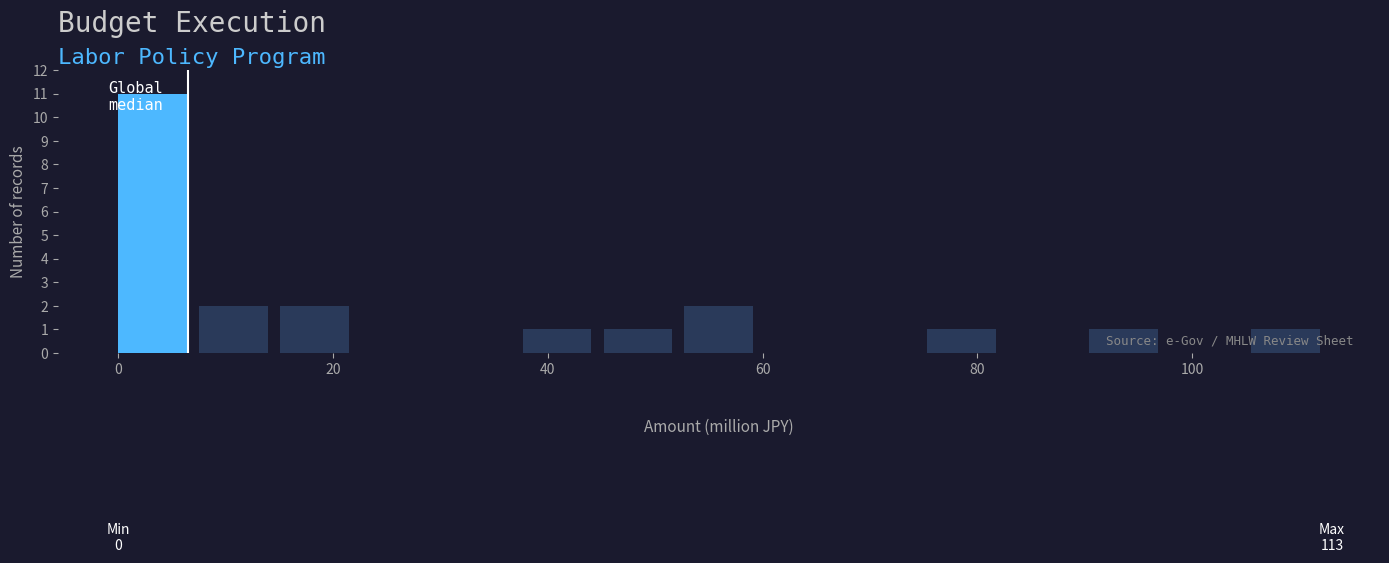

Read against the x-axis, roughly where is the centre of the tallest bar?

4